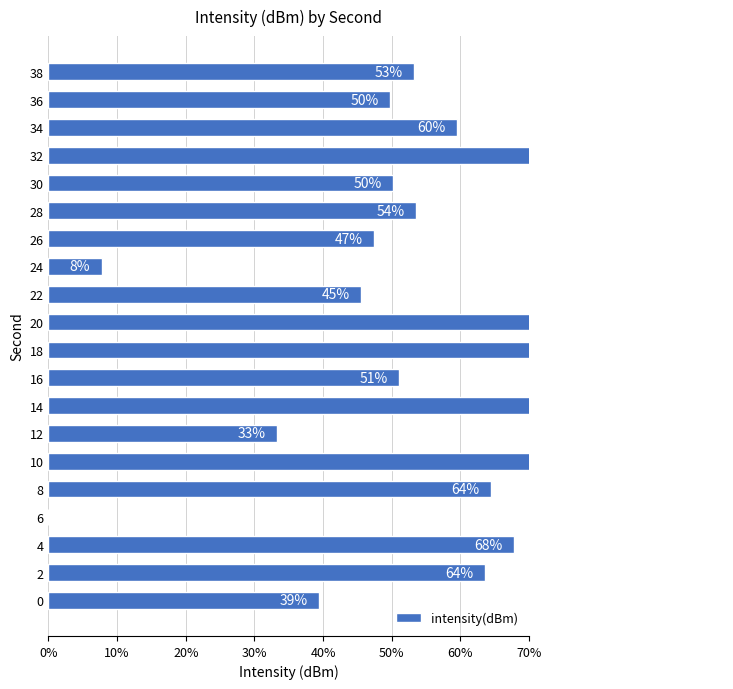

The chart shows a value of 42.4 at 28. True or false?

False